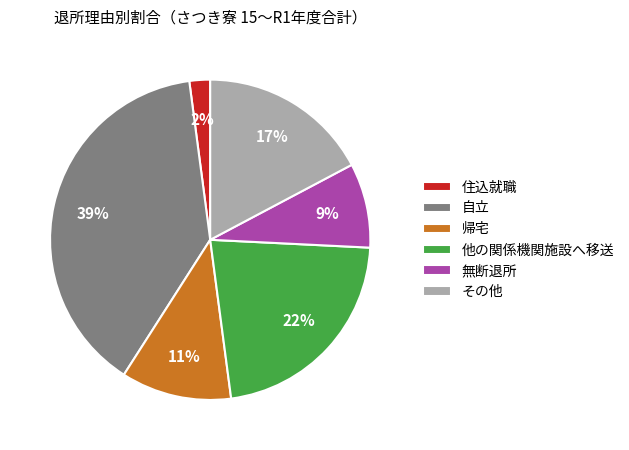

Is there a majority slice in this chart?

No